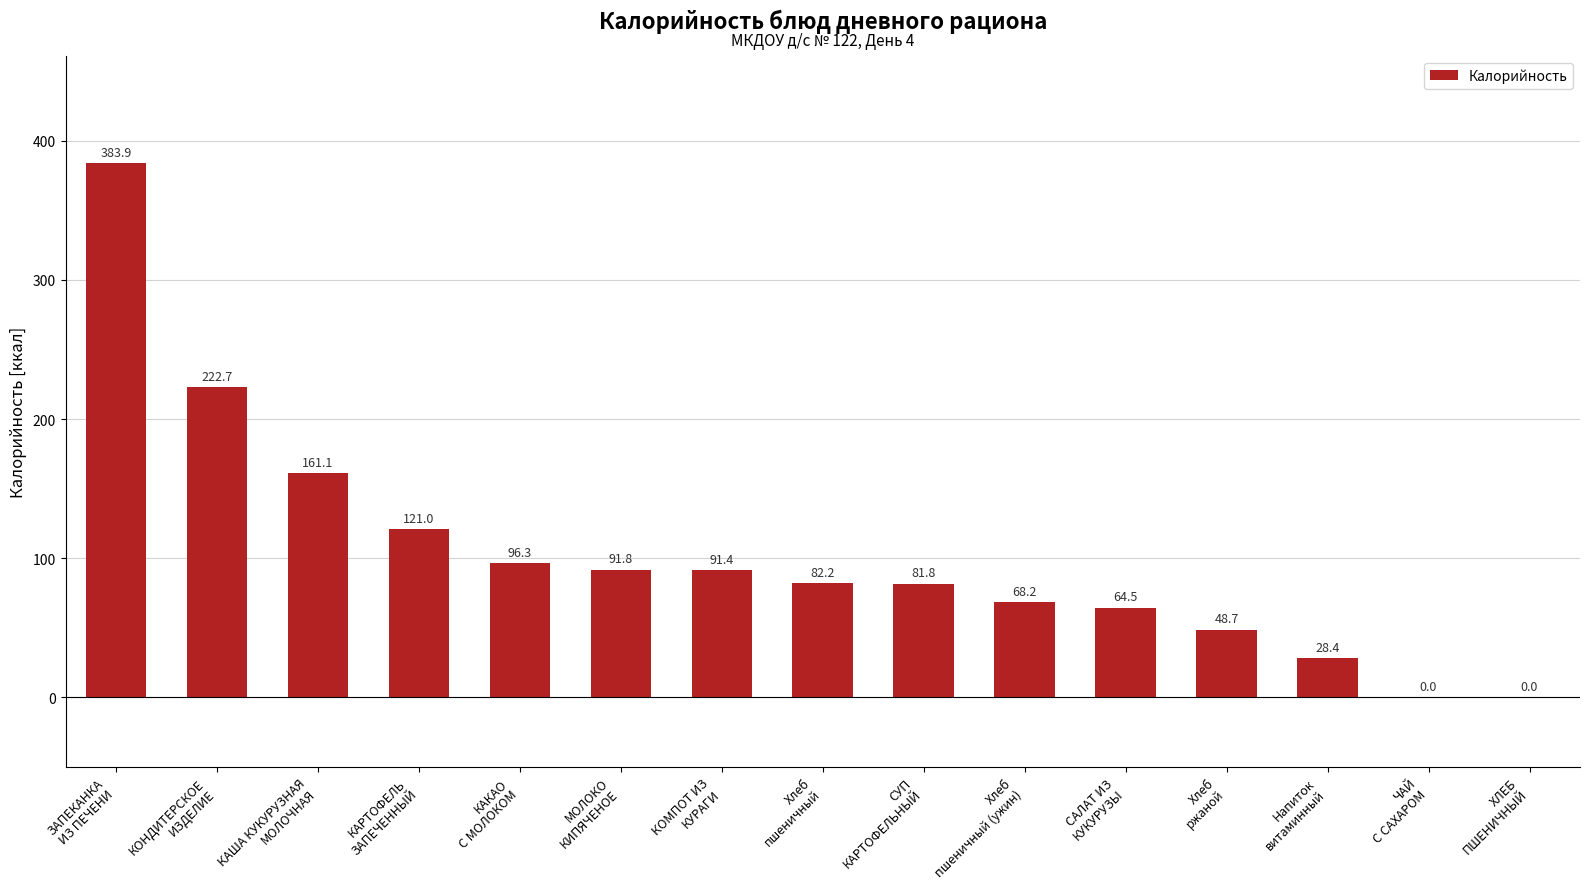

Count the number of categories in the chart.

15